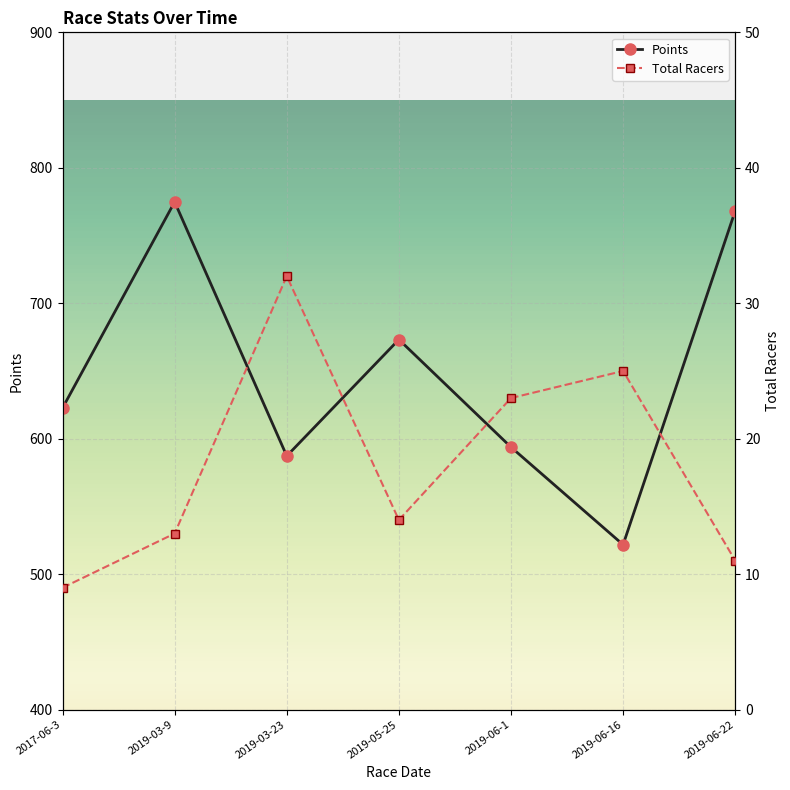

What is the label of the 6th point from the right?

2019-03-9